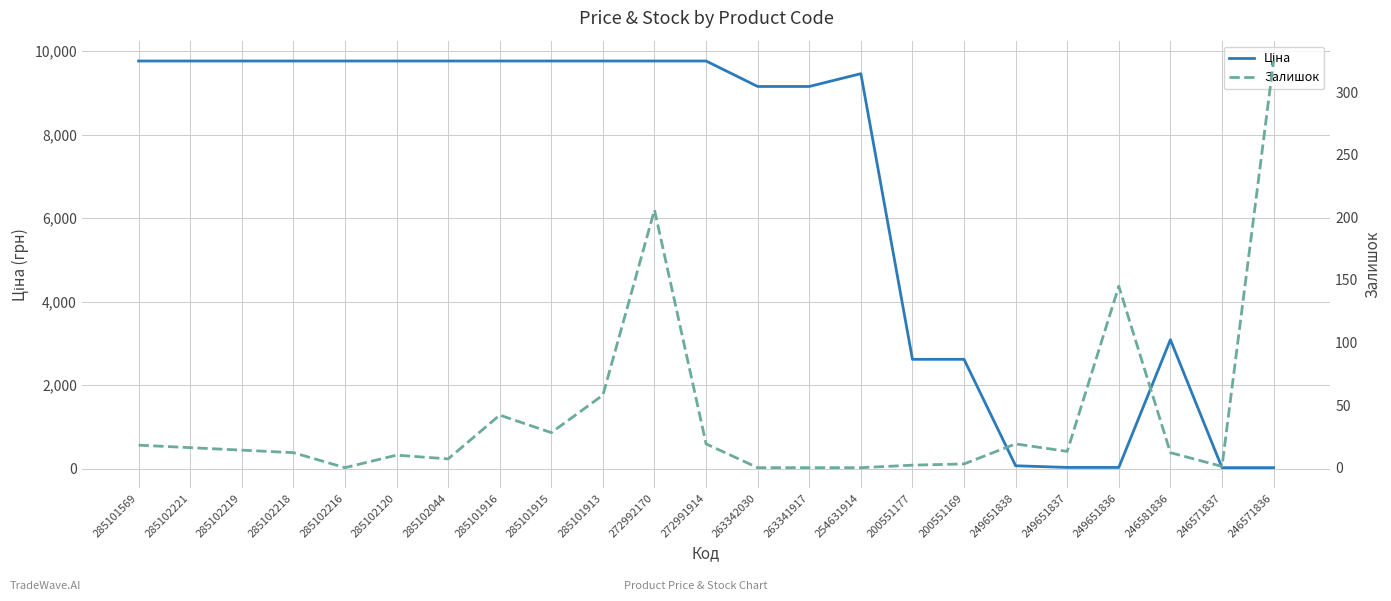

Reading left to right, what are all the values shown in this chart?

Ціна: 285101569=9764.4	285102221=9764.4	285102219=9764.4	285102218=9764.4	285102216=9764.4	285102120=9764.4	285102044=9764.4	285101916=9764.4	285101915=9764.4	285101913=9764.4	272992170=9764.4	272991914=9764.4	263342030=9154.5	263341917=9154.5	254631914=9460.9	200551177=2621.3	200551169=2621.3	249651838=72.7	249651837=32.7	249651836=32.7	246581836=3091.2	246571837=27.0	246571836=27.0
Залишок: 285101569=18.0	285102221=16.0	285102219=14.0	285102218=12.0	285102216=0.0	285102120=10.0	285102044=7.0	285101916=42.0	285101915=28.0	285101913=58.0	272992170=206.0	272991914=19.0	263342030=0.0	263341917=0.0	254631914=0.0	200551177=2.0	200551169=3.0	249651838=19.0	249651837=13.0	249651836=145.0	246581836=12.0	246571837=1.0	246571836=325.0